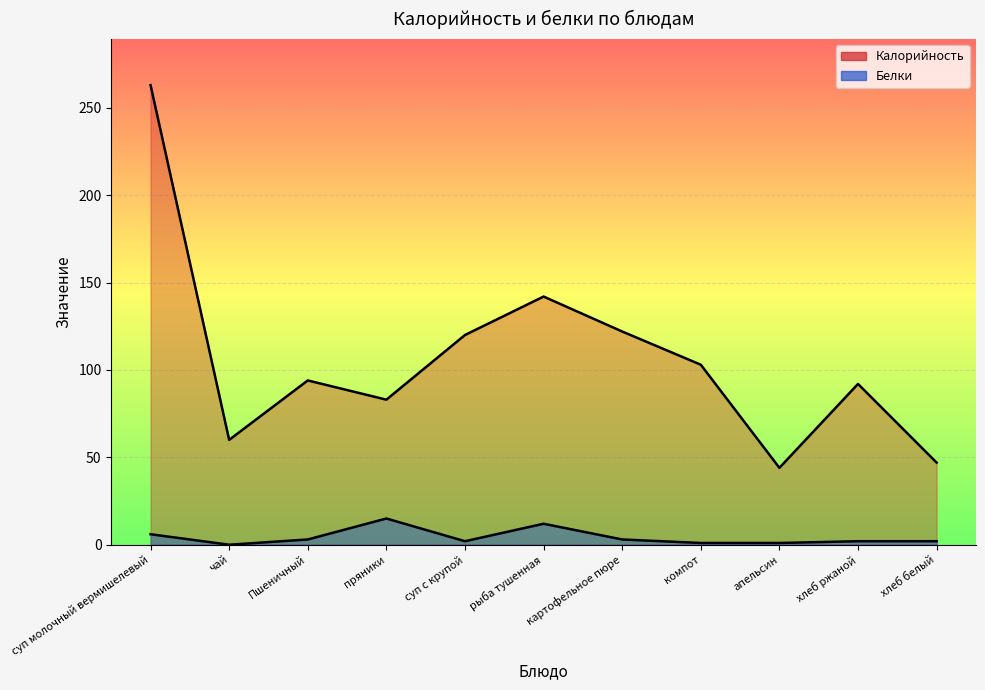

Reading right to left, extract all data points from this chart.

Калорийность: 47	92	44	103	122	142	120	83	94	60	263
Белки: 2	2	1	1	3	12	2	15	3	0	6